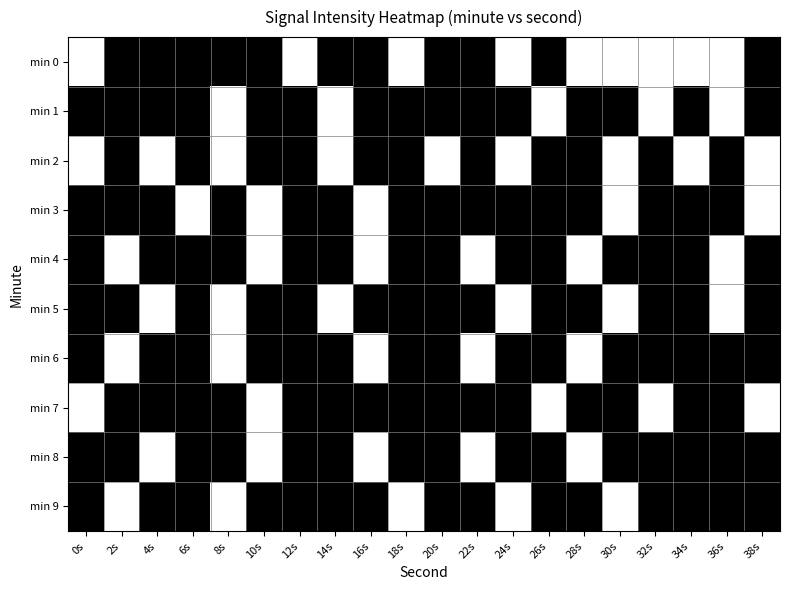

Reading left to right, extract all data points from this chart.

min 0: 0s=0	2s=1	4s=1	6s=1	8s=1	10s=1	12s=0	14s=1	16s=1	18s=0	20s=1	22s=1	24s=0	26s=1	28s=0	30s=0	32s=0	34s=0	36s=0	38s=1
min 1: 0s=1	2s=1	4s=1	6s=1	8s=0	10s=1	12s=1	14s=0	16s=1	18s=1	20s=1	22s=1	24s=1	26s=0	28s=1	30s=1	32s=0	34s=1	36s=0	38s=1
min 2: 0s=0	2s=1	4s=0	6s=1	8s=0	10s=1	12s=1	14s=0	16s=1	18s=1	20s=0	22s=1	24s=0	26s=1	28s=1	30s=0	32s=1	34s=0	36s=1	38s=0
min 3: 0s=1	2s=1	4s=1	6s=0	8s=1	10s=0	12s=1	14s=1	16s=0	18s=1	20s=1	22s=1	24s=1	26s=1	28s=1	30s=0	32s=1	34s=1	36s=1	38s=0
min 4: 0s=1	2s=0	4s=1	6s=1	8s=1	10s=0	12s=1	14s=1	16s=0	18s=1	20s=1	22s=0	24s=1	26s=1	28s=0	30s=1	32s=1	34s=1	36s=0	38s=1
min 5: 0s=1	2s=1	4s=0	6s=1	8s=0	10s=1	12s=1	14s=0	16s=1	18s=1	20s=1	22s=1	24s=0	26s=1	28s=1	30s=0	32s=1	34s=1	36s=0	38s=1
min 6: 0s=1	2s=0	4s=1	6s=1	8s=0	10s=1	12s=1	14s=1	16s=0	18s=1	20s=1	22s=0	24s=1	26s=1	28s=0	30s=1	32s=1	34s=1	36s=1	38s=1
min 7: 0s=0	2s=1	4s=1	6s=1	8s=1	10s=0	12s=1	14s=1	16s=1	18s=1	20s=1	22s=1	24s=1	26s=0	28s=1	30s=1	32s=0	34s=1	36s=1	38s=0
min 8: 0s=1	2s=1	4s=0	6s=1	8s=1	10s=0	12s=1	14s=1	16s=0	18s=1	20s=1	22s=0	24s=1	26s=1	28s=0	30s=1	32s=1	34s=1	36s=1	38s=1
min 9: 0s=1	2s=0	4s=1	6s=1	8s=0	10s=1	12s=1	14s=1	16s=1	18s=0	20s=1	22s=1	24s=0	26s=1	28s=1	30s=0	32s=1	34s=1	36s=1	38s=1